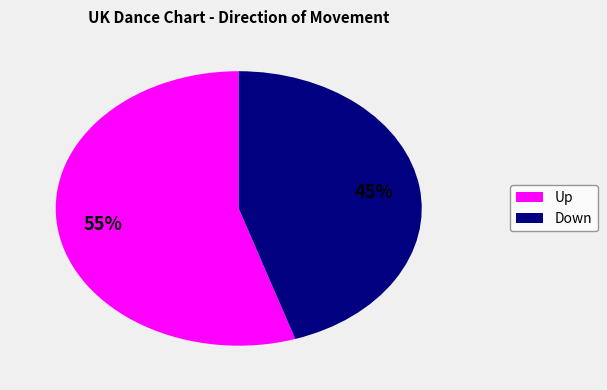

Is there any slice that represents more than half of the pie?

Yes